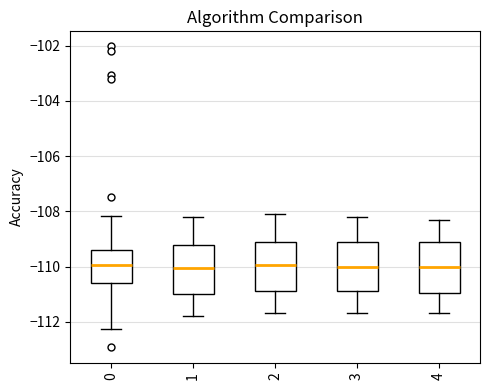

Where is the upper edge of the box at x = 0 on the y-axis? The values are not printed on the chart, so give them approximately, as read against the axis.

-109.4